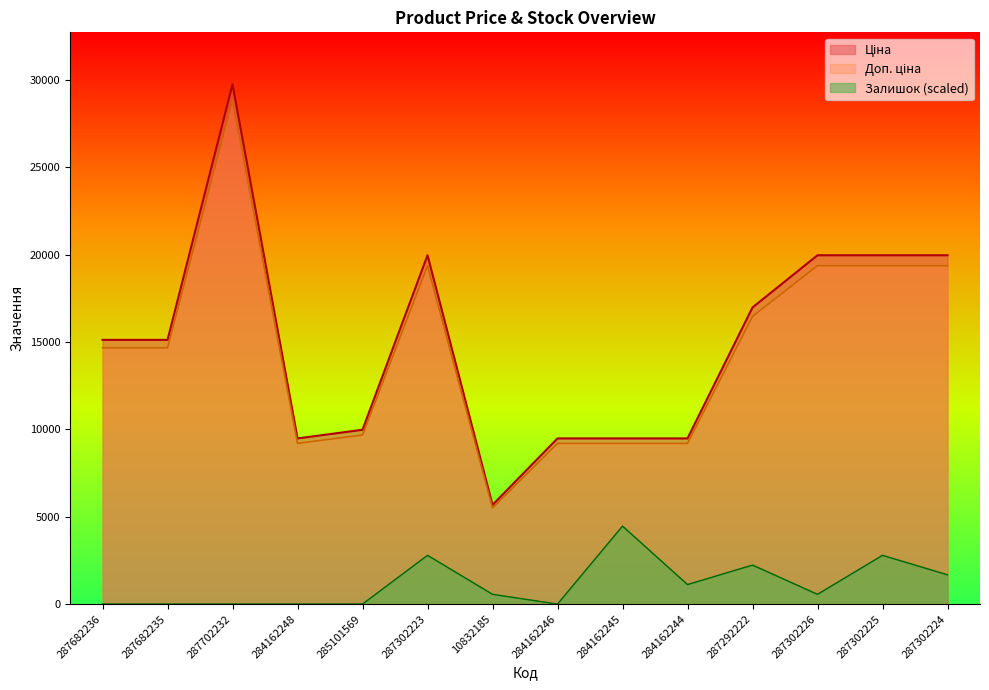

True or false: Ціна and Доп. ціна cross at least once.

False